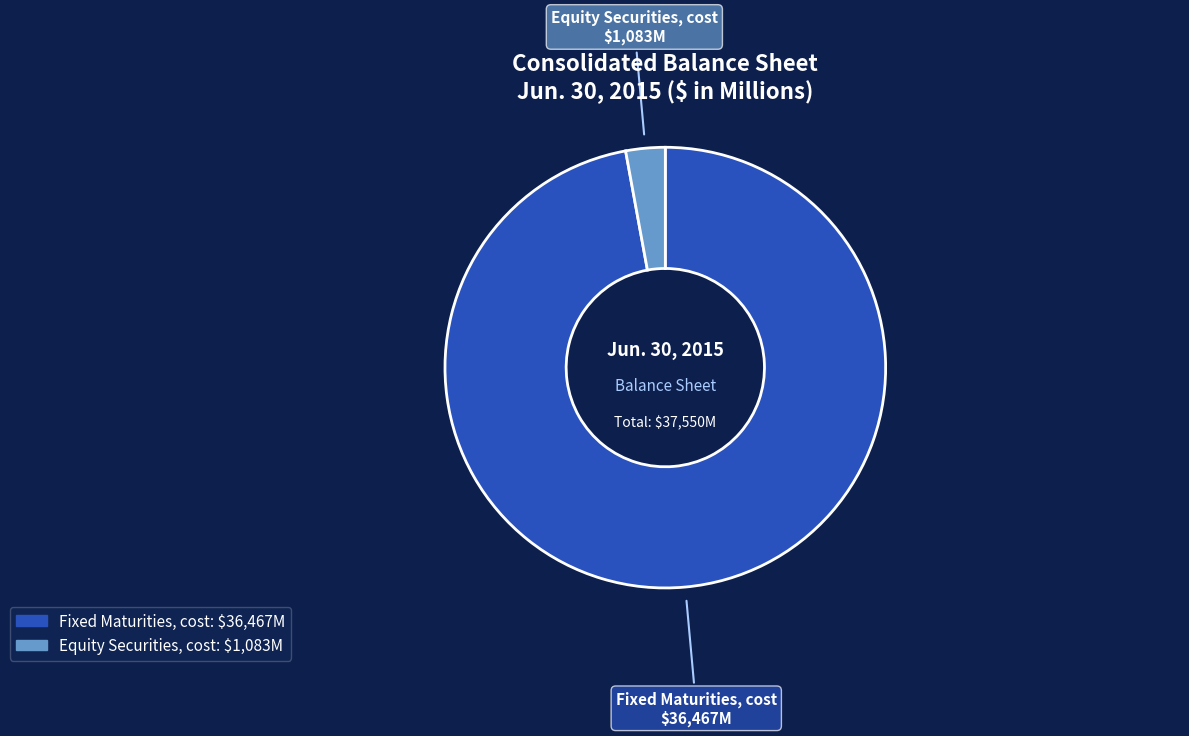

Is there a majority slice in this chart?

Yes